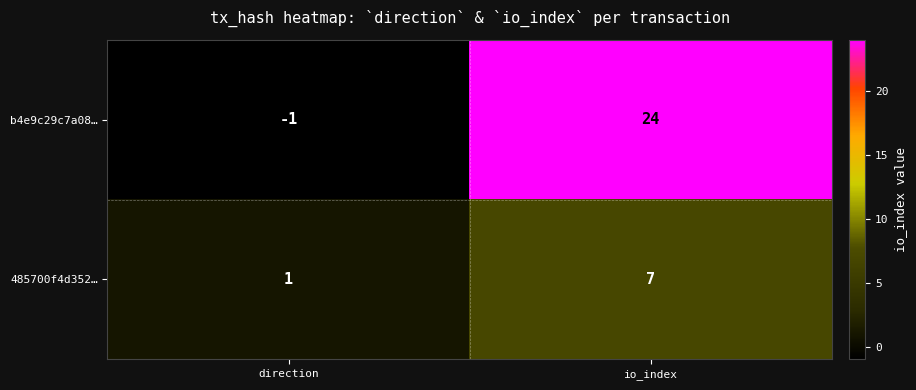

Reading left to right, transcribe all the data shown in this chart.

b4e9c29c7a08…: direction=-1	io_index=24
485700f4d352…: direction=1	io_index=7